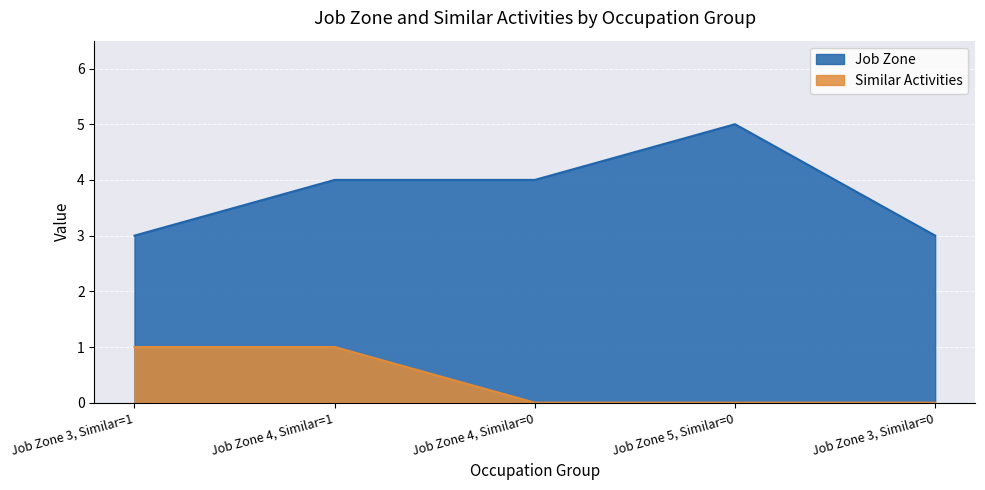

What is the total value across all series at Job Zone 5, Similar=0?

5